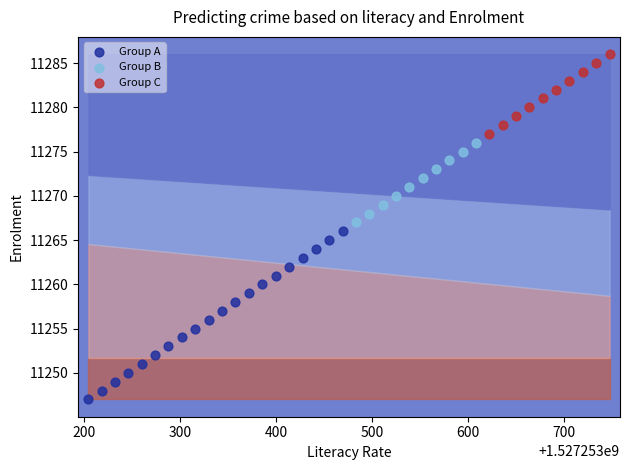

Which series contains the lowest Y value?

Group A